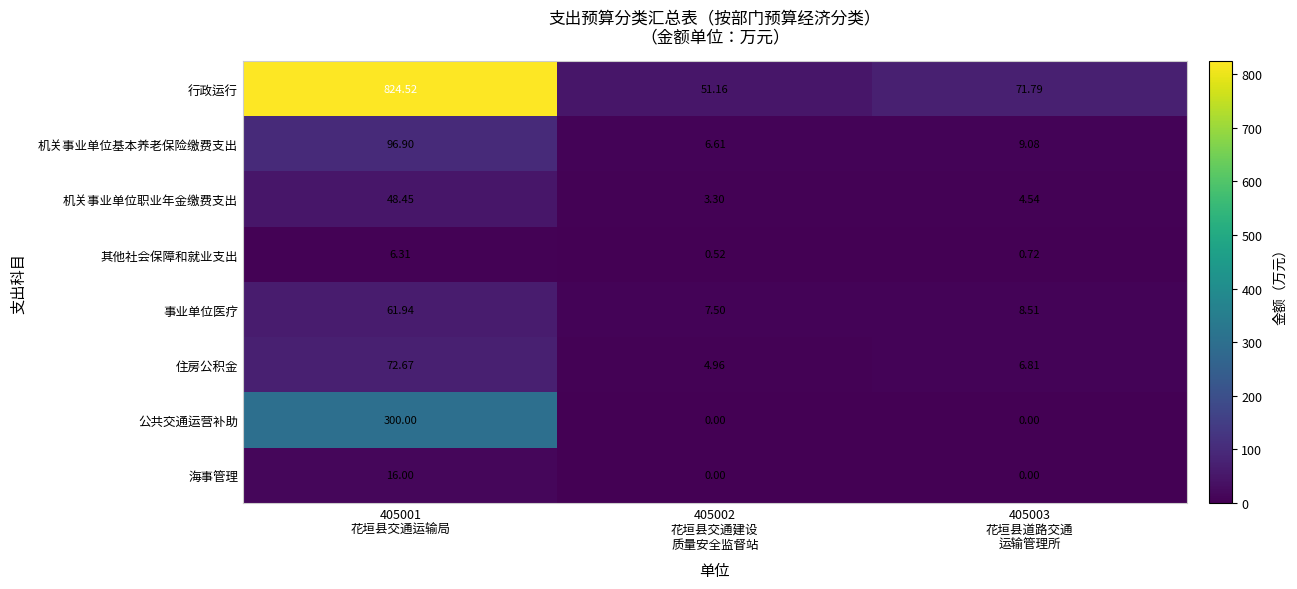

List the series in order of their peak value, lowest first.

其他社会保障和就业支出, 海事管理, 机关事业单位职业年金缴费支出, 事业单位医疗, 住房公积金, 机关事业单位基本养老保险缴费支出, 公共交通运营补助, 行政运行